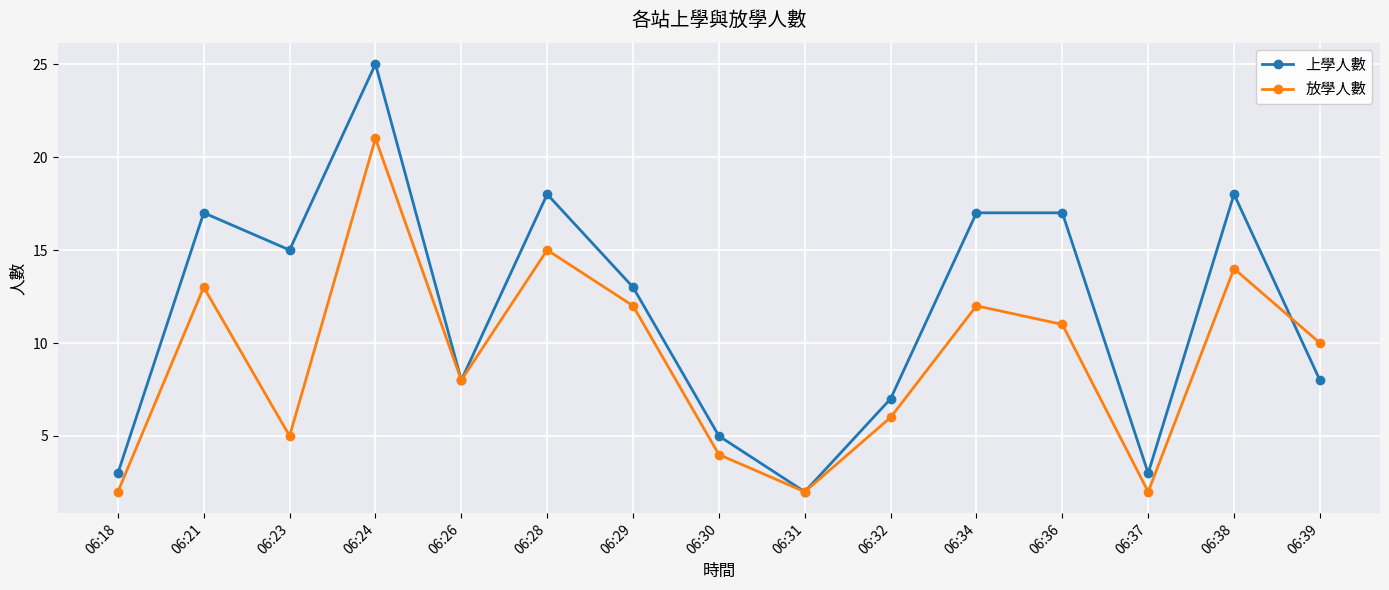

After their last crossing, which series has the higher values: 上學人數 or 放學人數?

放學人數